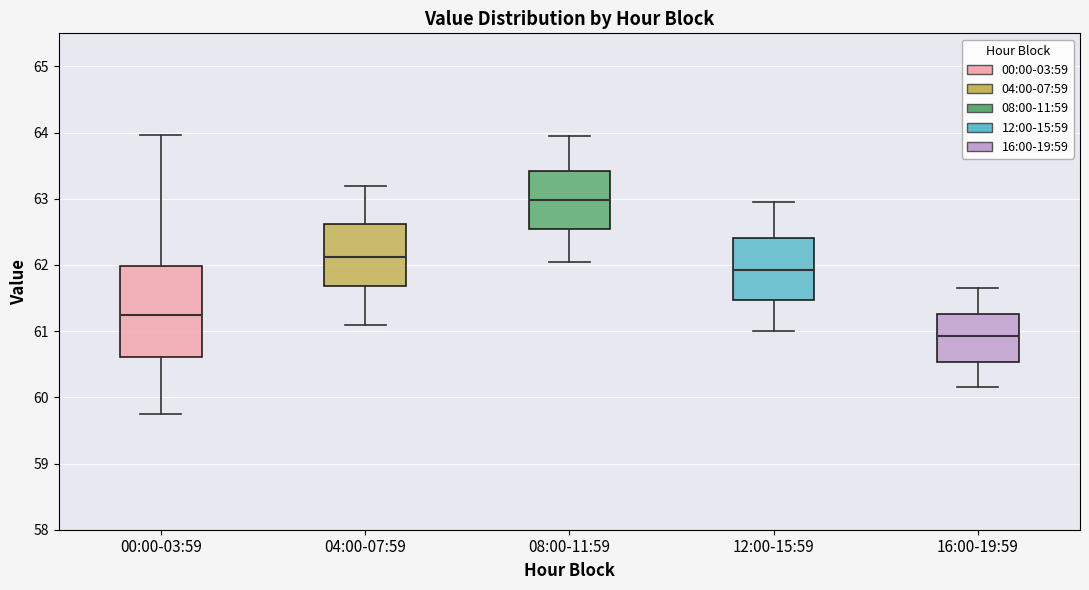

Which box is the tallest, from its lower edge to its upper edge?

00:00-03:59